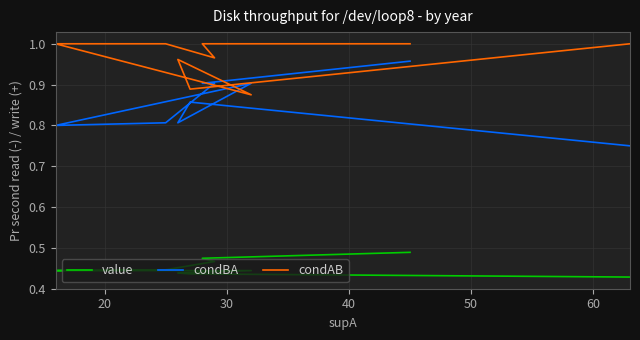

What is the value of the condAB point at the 13th from the left?

1.0